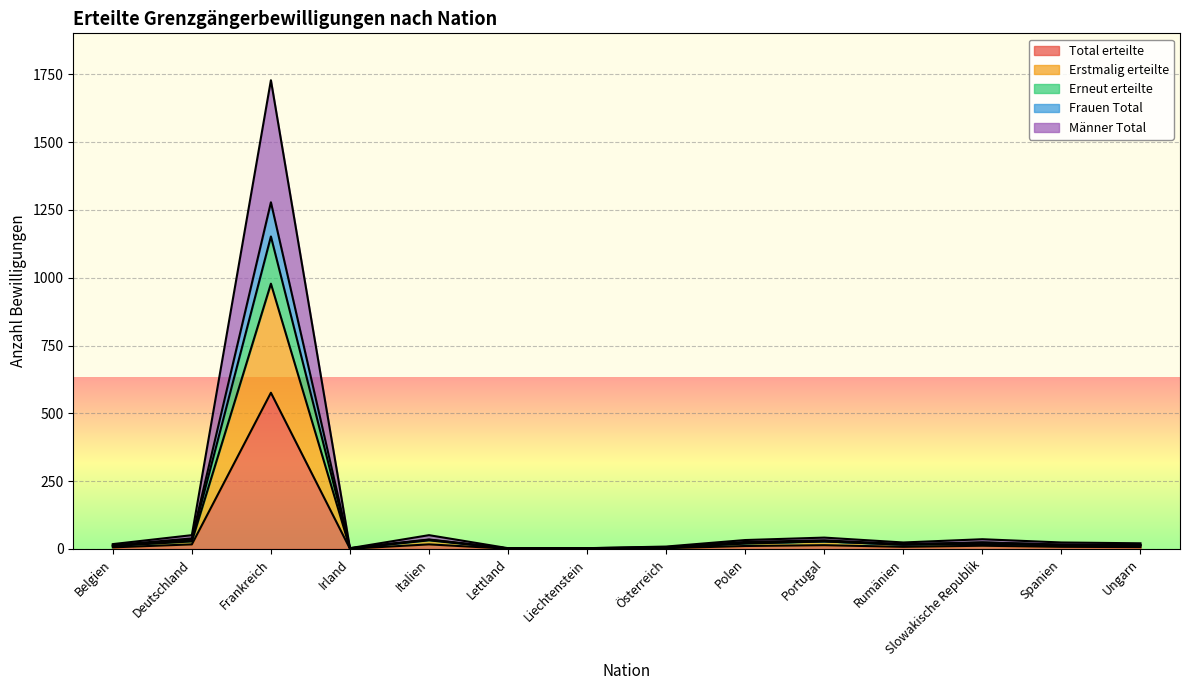

What is the difference between the Erneut erteilte values at Italien and Slowakische Republik?

15